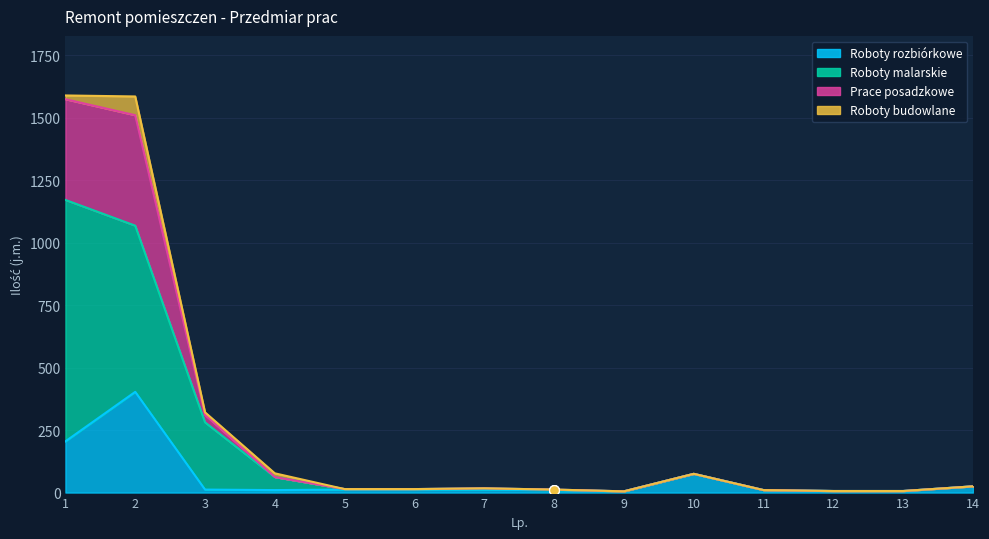

What is the value of the Roboty malarskie point at the 3rd from the left?

281.0